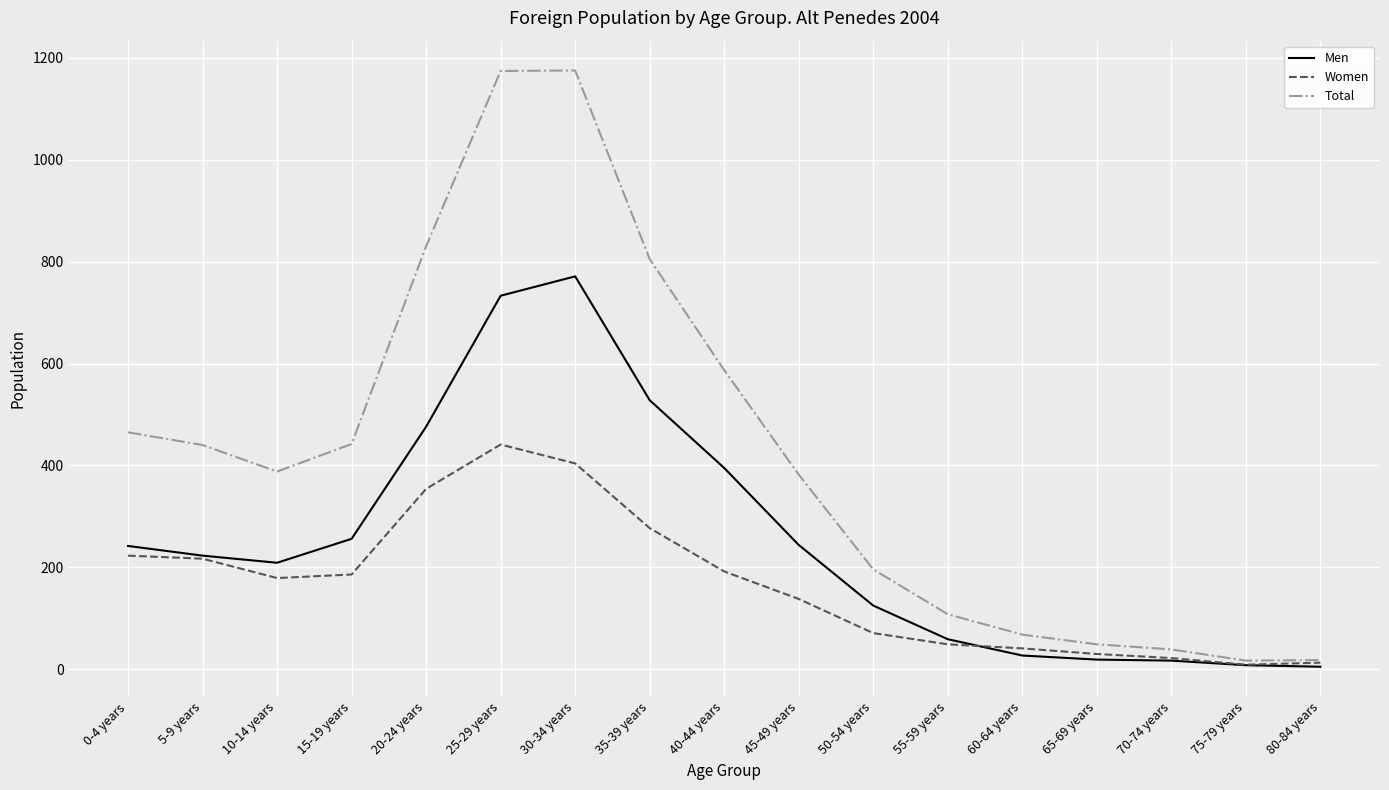

Rank the series by their average value, from lowest to highest.

Women, Men, Total